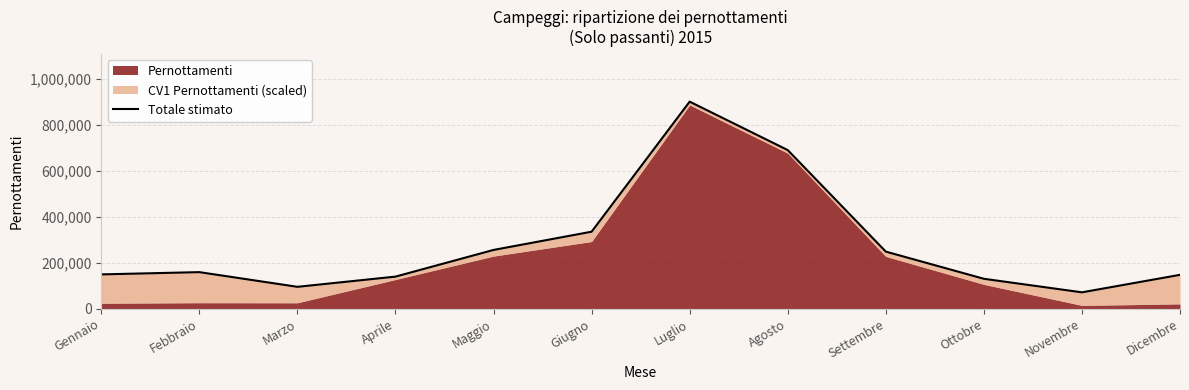

The chart shows a value of 901126.9 at Luglio. True or false?

True